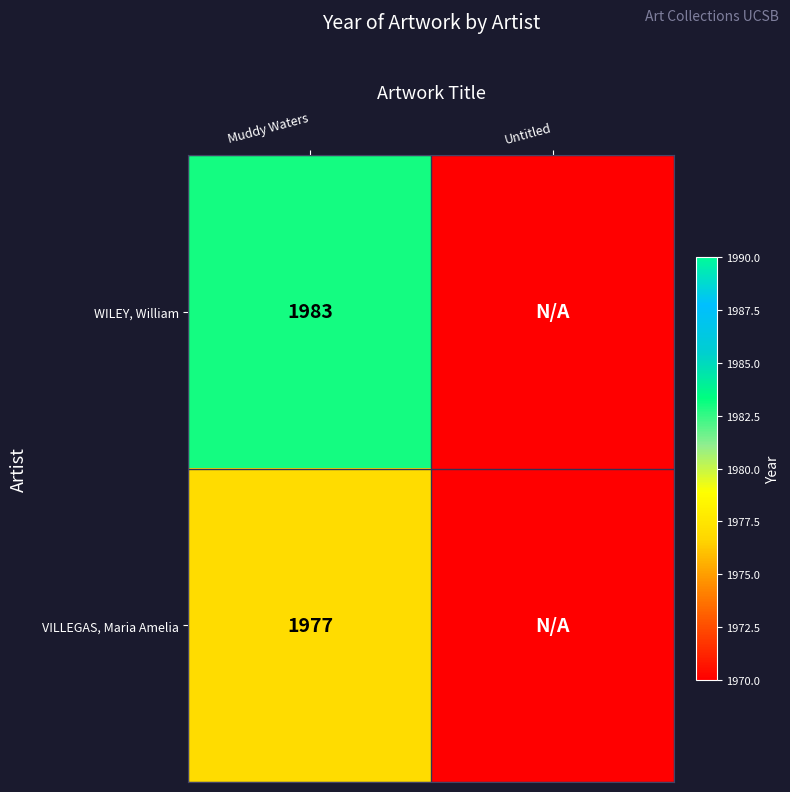

What is the spread (max minus min) of values at Muddy Waters?

6